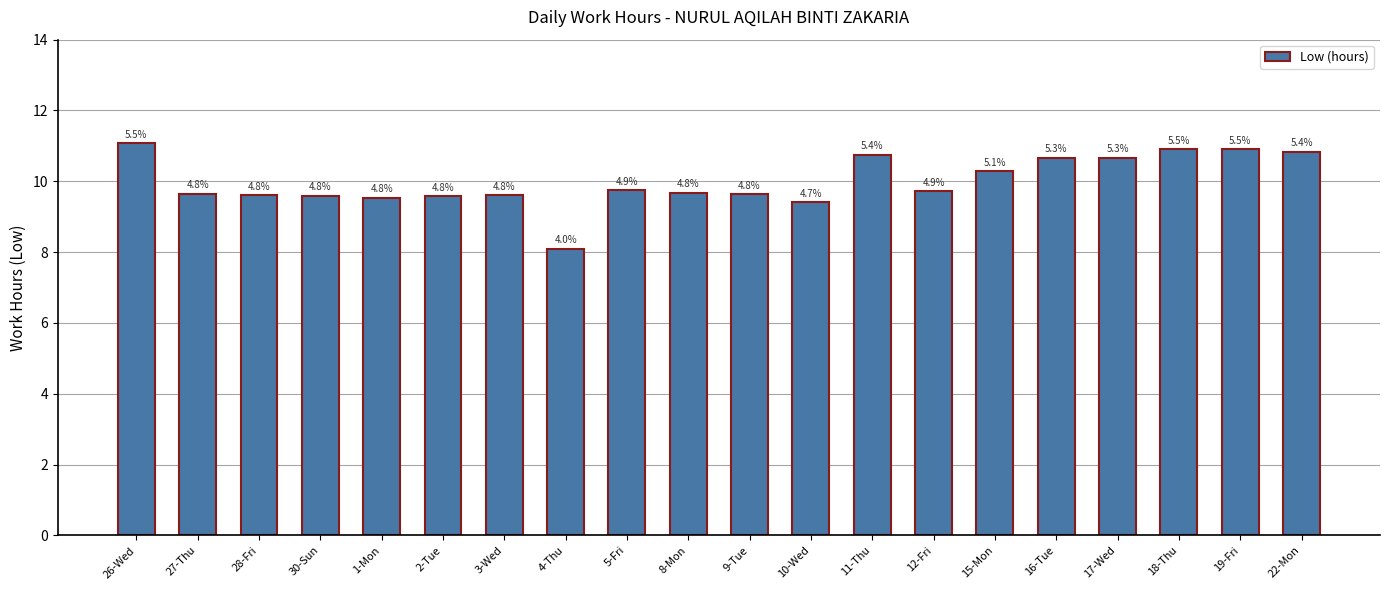

How many bars are there in total?

20